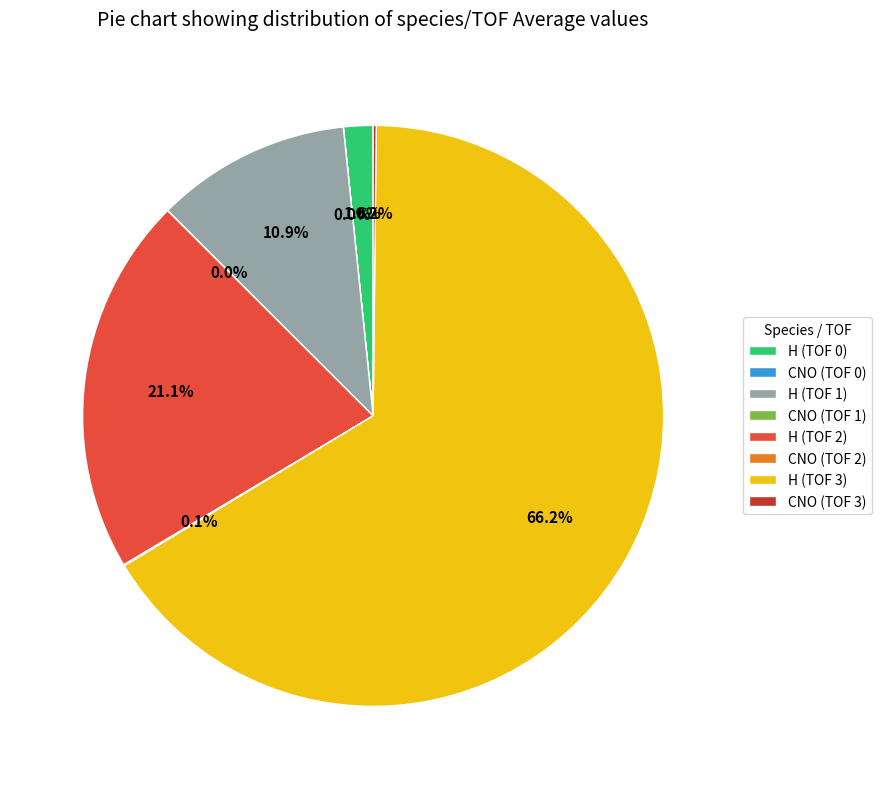

What portion of the pie excludes H (TOF 0)?

98.4%